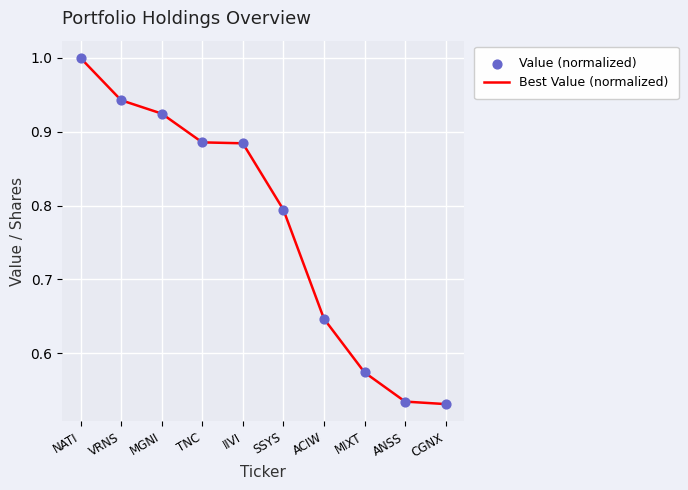

Which has a higher value, CGNX or SSYS?

SSYS